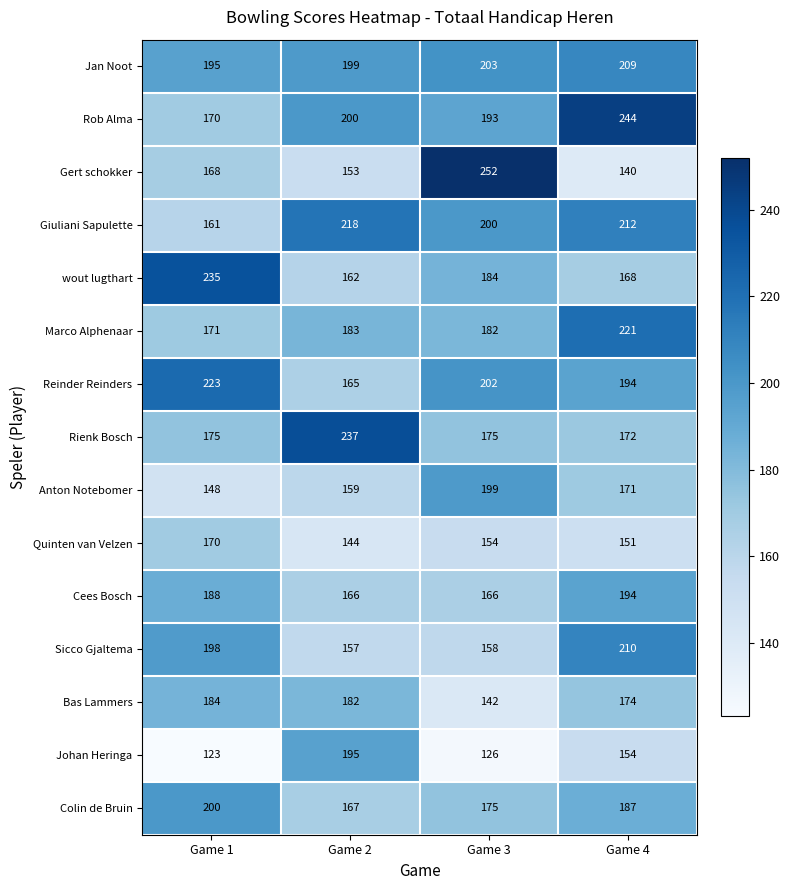

Between Game 1 and Game 3, which series saw the biggest shift?

Gert schokker